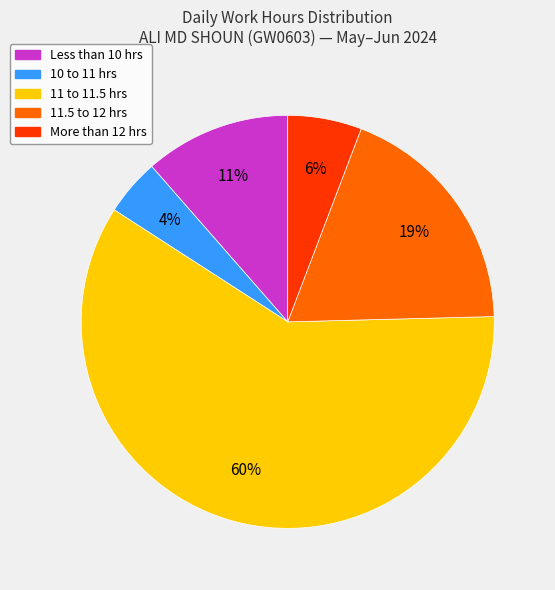

Count the number of slices in the pie.

5